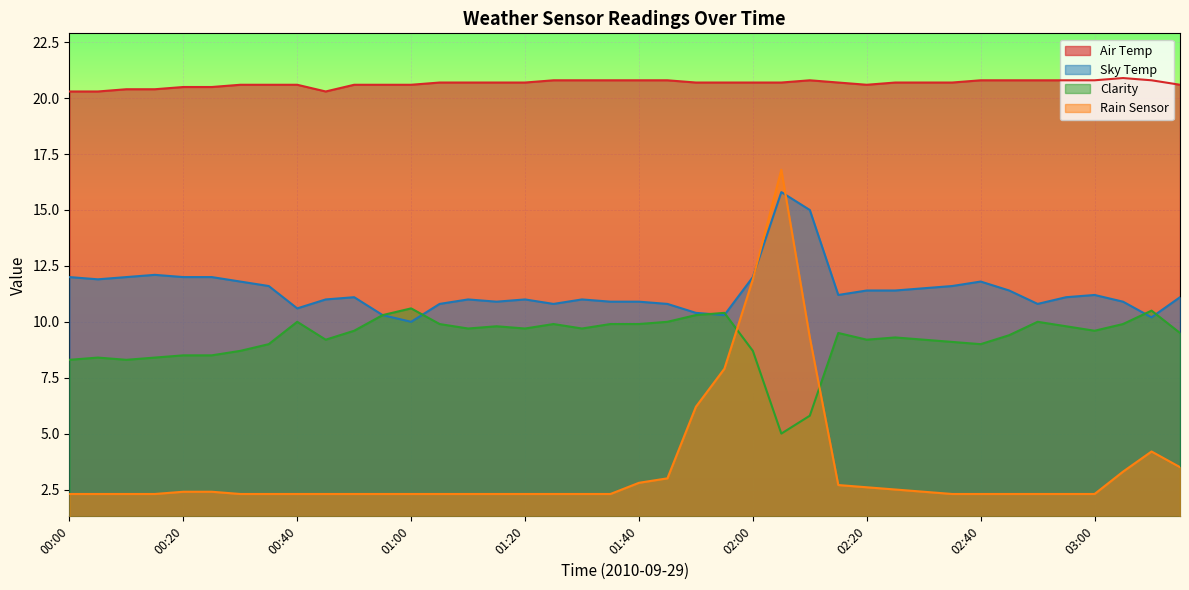

At how many categories does at least one series exceed 10?

40